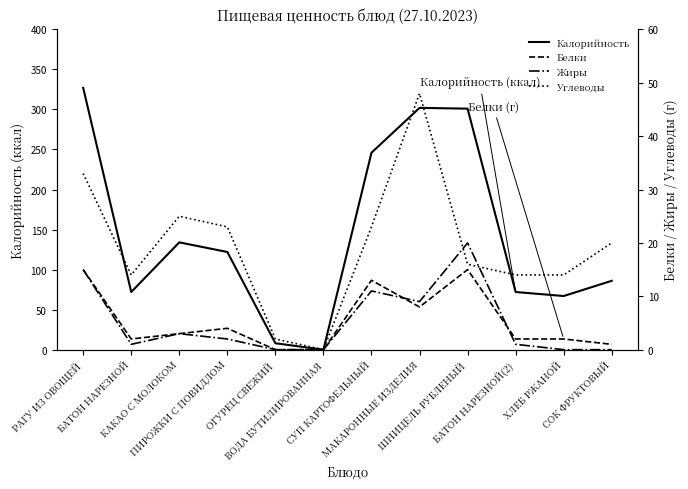

Reading left to right, what are all the values shown in this chart?

Калорийность: РАГУ ИЗ ОВОЩЕЙ=327	БАТОН НАРЕЗНОЙ=72	КАКАО С МОЛОКОМ=134	ПИРОЖКИ С ПОВИДЛОМ=122	ОГУРЕЦ СВЕЖИЙ=8	ВОДА БУТИЛИРОВАННАЯ=0	СУП КАРТОФЕЛЬНЫЙ=246	МАКАРОННЫЕ ИЗДЕЛИЯ=302	ШНИЦЕЛЬ РУБЛЕНЫЙ=301	БАТОН НАРЕЗНОЙ(2)=72	ХЛЕБ РЖАНОЙ=67	СОК ФРУКТОВЫЙ=86
Белки: РАГУ ИЗ ОВОЩЕЙ=15	БАТОН НАРЕЗНОЙ=2	КАКАО С МОЛОКОМ=3	ПИРОЖКИ С ПОВИДЛОМ=4	ОГУРЕЦ СВЕЖИЙ=0	ВОДА БУТИЛИРОВАННАЯ=0	СУП КАРТОФЕЛЬНЫЙ=13	МАКАРОННЫЕ ИЗДЕЛИЯ=8	ШНИЦЕЛЬ РУБЛЕНЫЙ=15	БАТОН НАРЕЗНОЙ(2)=2	ХЛЕБ РЖАНОЙ=2	СОК ФРУКТОВЫЙ=1
Жиры: РАГУ ИЗ ОВОЩЕЙ=15	БАТОН НАРЕЗНОЙ=1	КАКАО С МОЛОКОМ=3	ПИРОЖКИ С ПОВИДЛОМ=2	ОГУРЕЦ СВЕЖИЙ=0	ВОДА БУТИЛИРОВАННАЯ=0	СУП КАРТОФЕЛЬНЫЙ=11	МАКАРОННЫЕ ИЗДЕЛИЯ=9	ШНИЦЕЛЬ РУБЛЕНЫЙ=20	БАТОН НАРЕЗНОЙ(2)=1	ХЛЕБ РЖАНОЙ=0	СОК ФРУКТОВЫЙ=0
Углеводы: РАГУ ИЗ ОВОЩЕЙ=33	БАТОН НАРЕЗНОЙ=14	КАКАО С МОЛОКОМ=25	ПИРОЖКИ С ПОВИДЛОМ=23	ОГУРЕЦ СВЕЖИЙ=2	ВОДА БУТИЛИРОВАННАЯ=0	СУП КАРТОФЕЛЬНЫЙ=23	МАКАРОННЫЕ ИЗДЕЛИЯ=48	ШНИЦЕЛЬ РУБЛЕНЫЙ=16	БАТОН НАРЕЗНОЙ(2)=14	ХЛЕБ РЖАНОЙ=14	СОК ФРУКТОВЫЙ=20